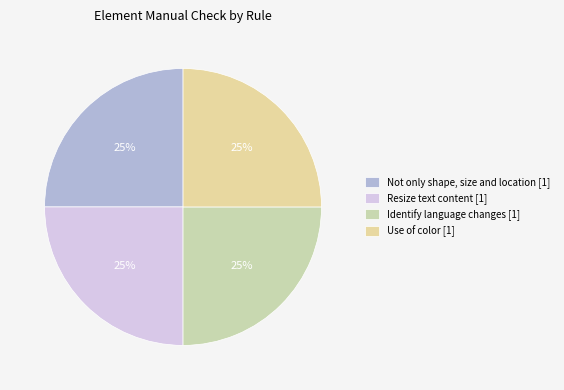

Does any single category account for the majority?

No